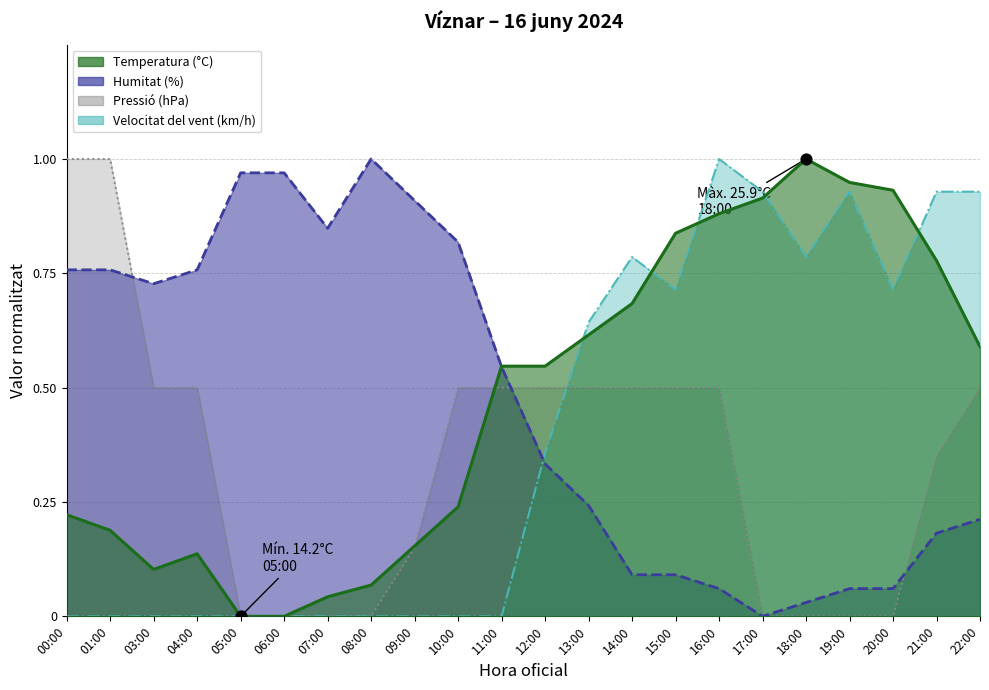

What is the total value across all series at 12:00?

1.7